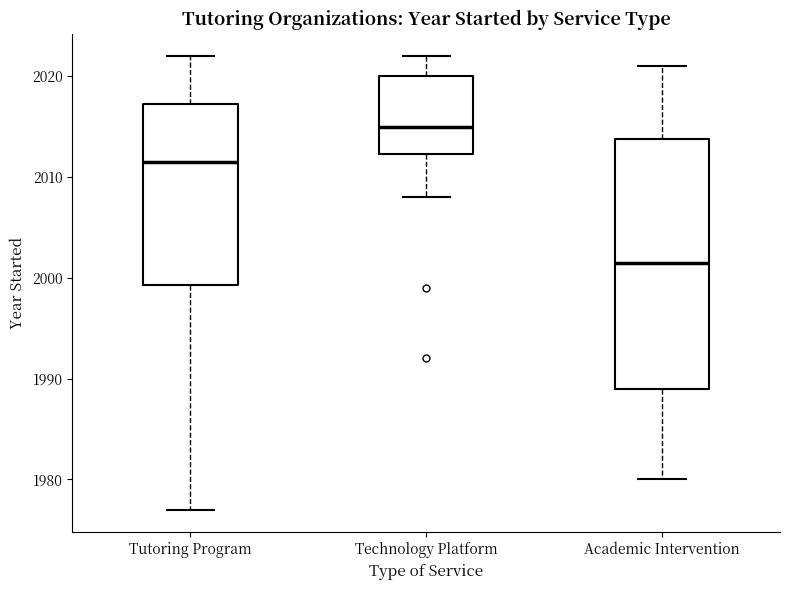

Which box's median line is the lowest?

Academic Intervention